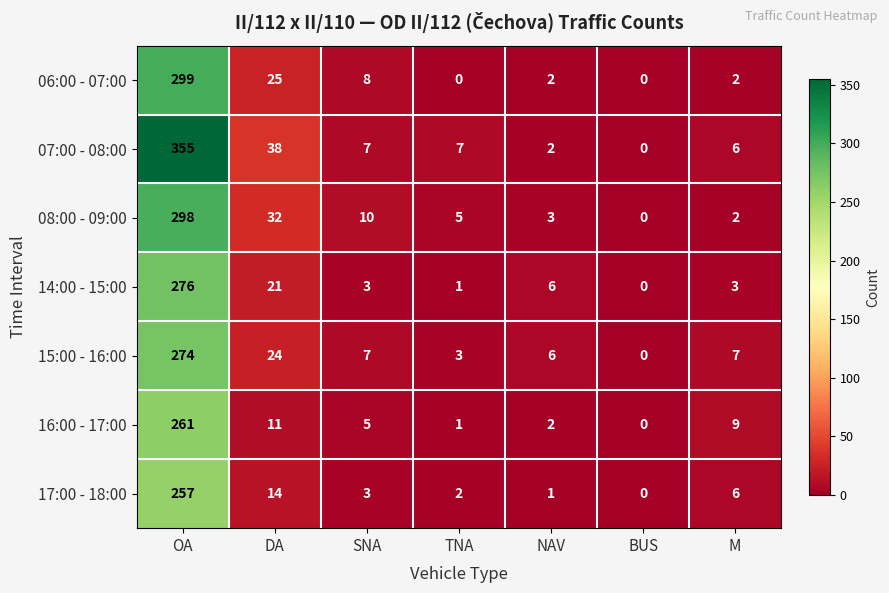

What is the greatest value displayed?

355